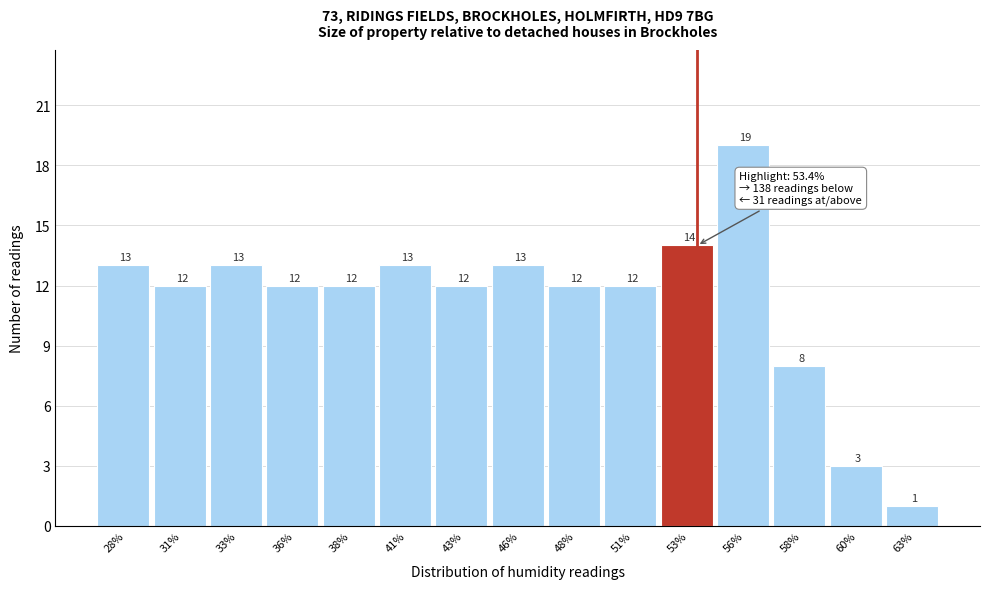

Reading left to right, what are all the values shown in this chart?

28%=13	31%=12	33%=13	36%=12	38%=12	41%=13	43%=12	46%=13	48%=12	51%=12	53%=14	56%=19	58%=8	60%=3	63%=1